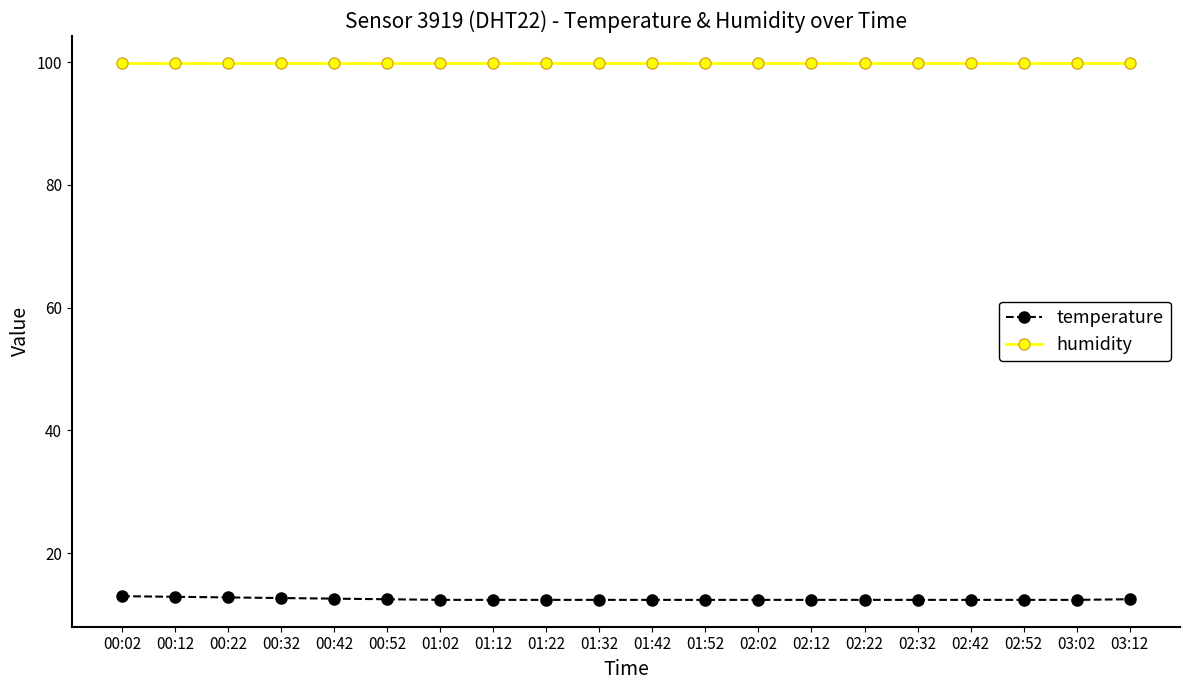

List the series in order of their peak value, lowest first.

temperature, humidity